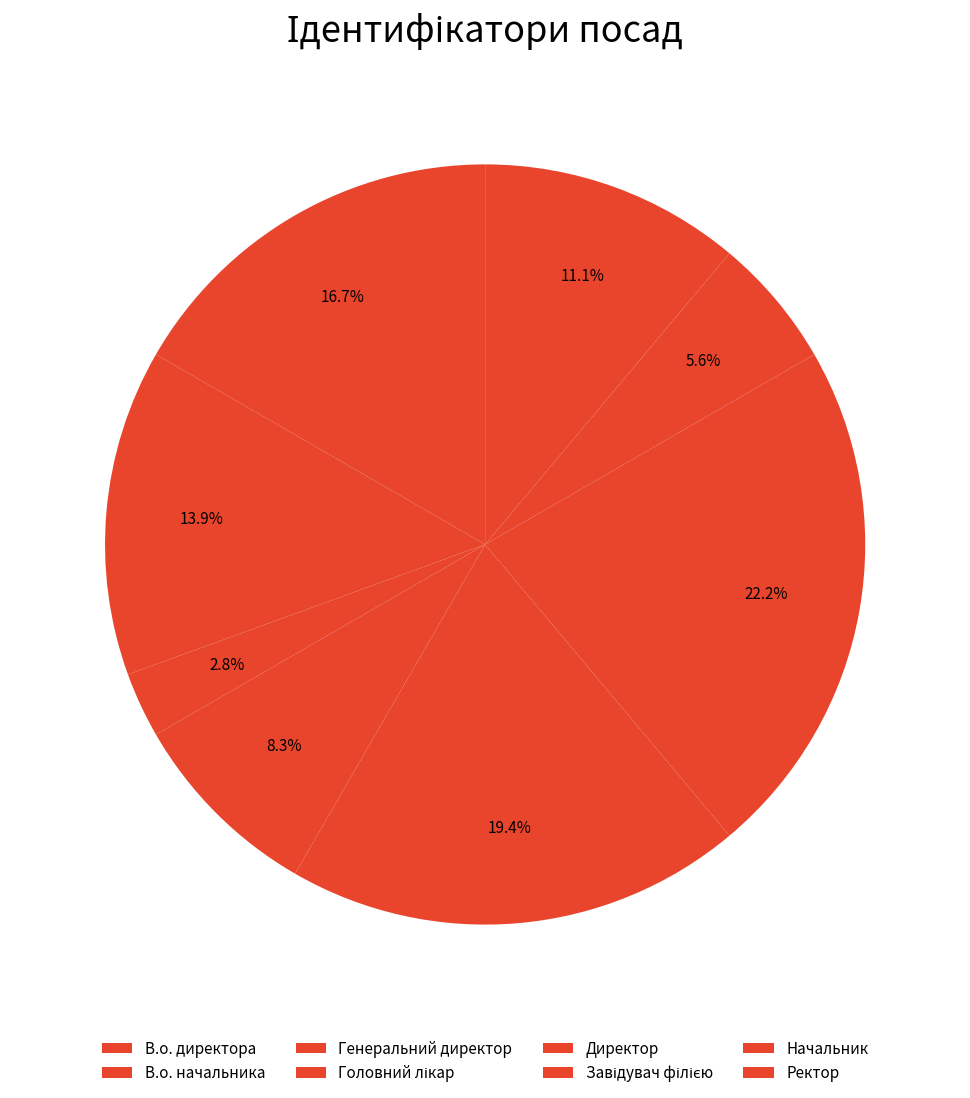

What percentage do Головний лікар and Завідувач філією together represent?

30.6%